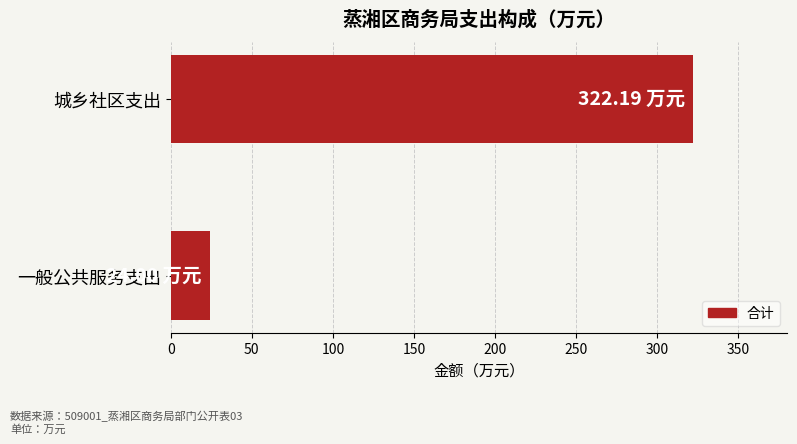

At which label is the value closest to 173?

一般公共服务支出